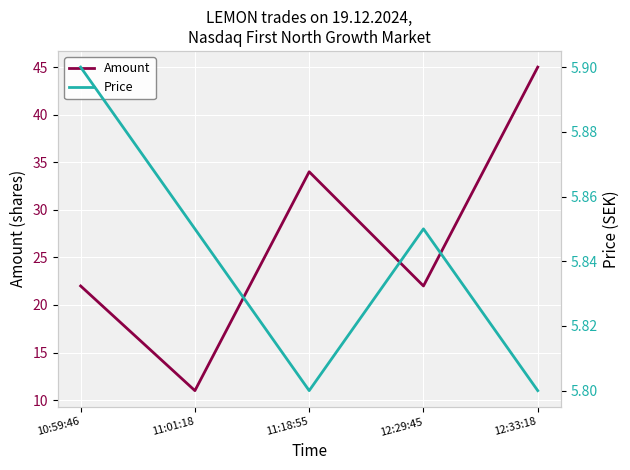

Reading right to left, list all the values displayed in this chart.

Amount: 45.0	22.0	34.0	11.0	22.0
Price: 5.8	5.8	5.8	5.8	5.9